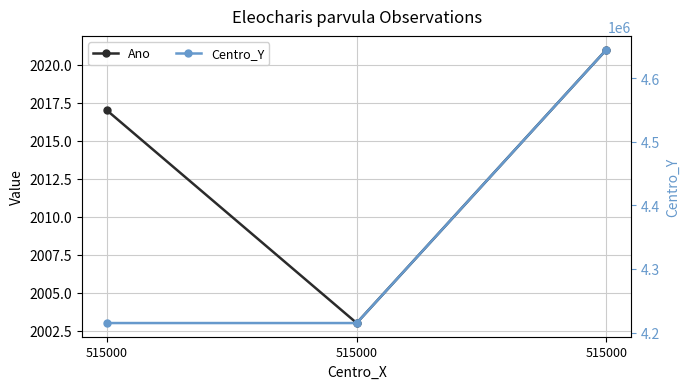

The value of Centro_Y at 515000 is 8101382. True or false?

False